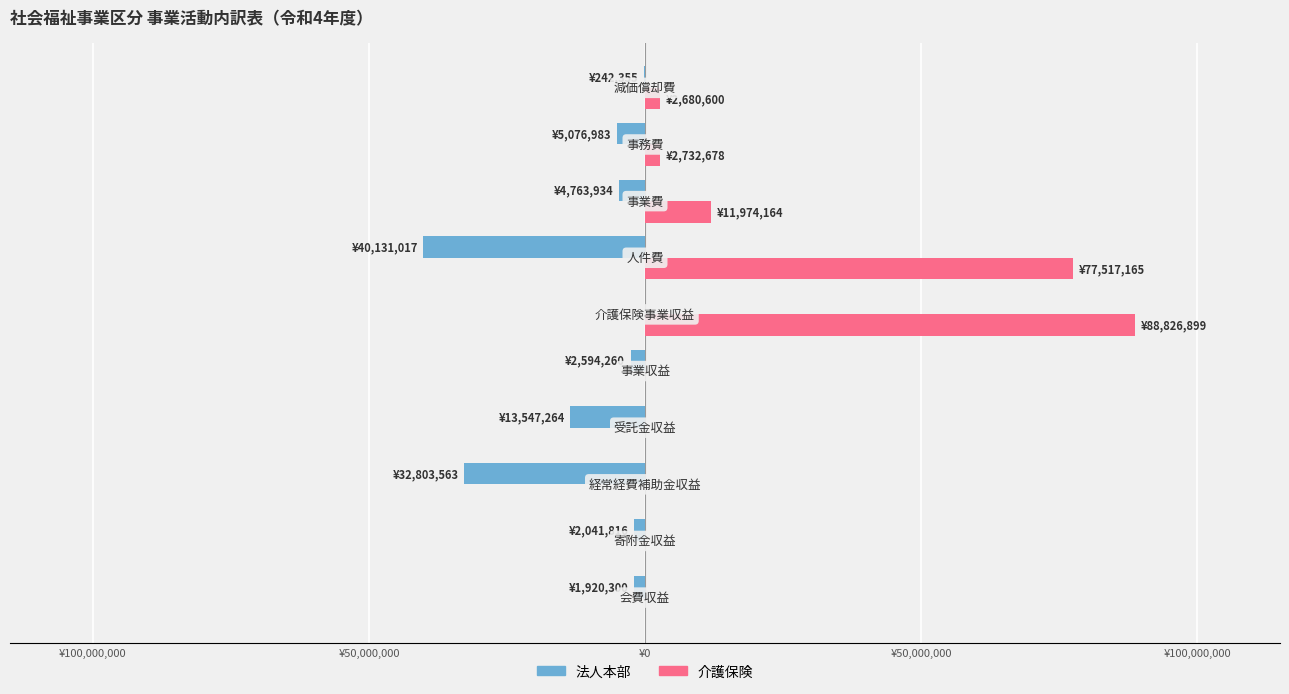

What are all the series names shown in the legend?

法人本部, 介護保険